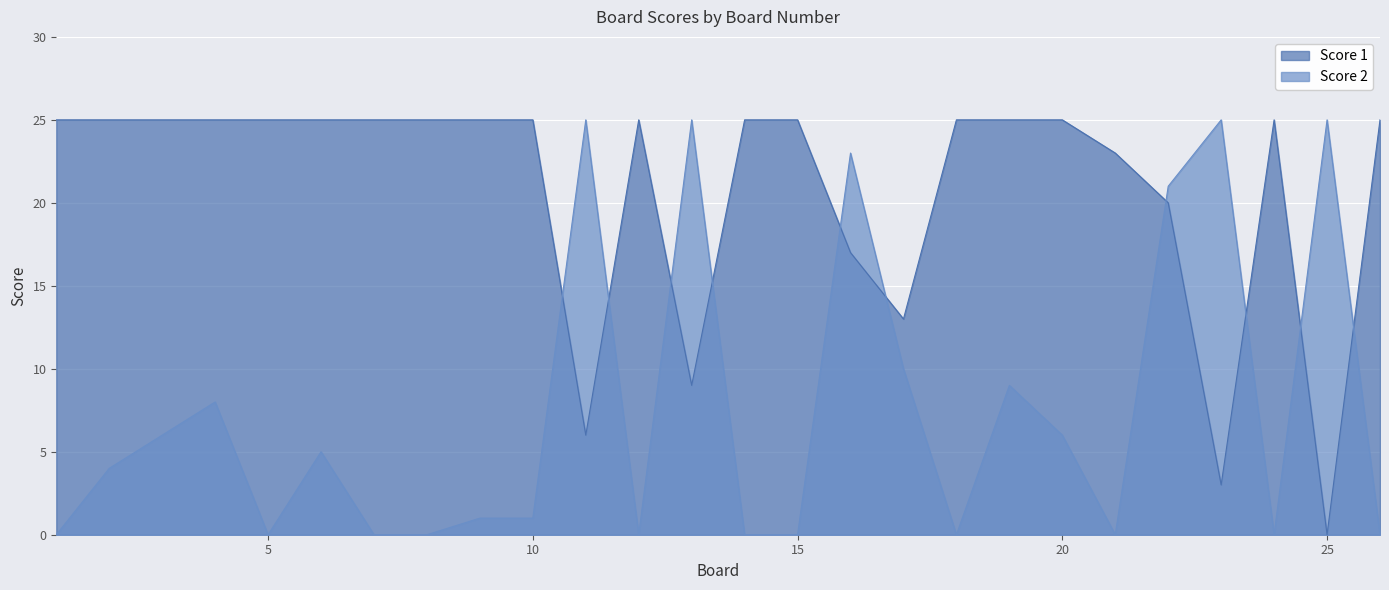

Which series has the largest range (max minus min)?

Score 1